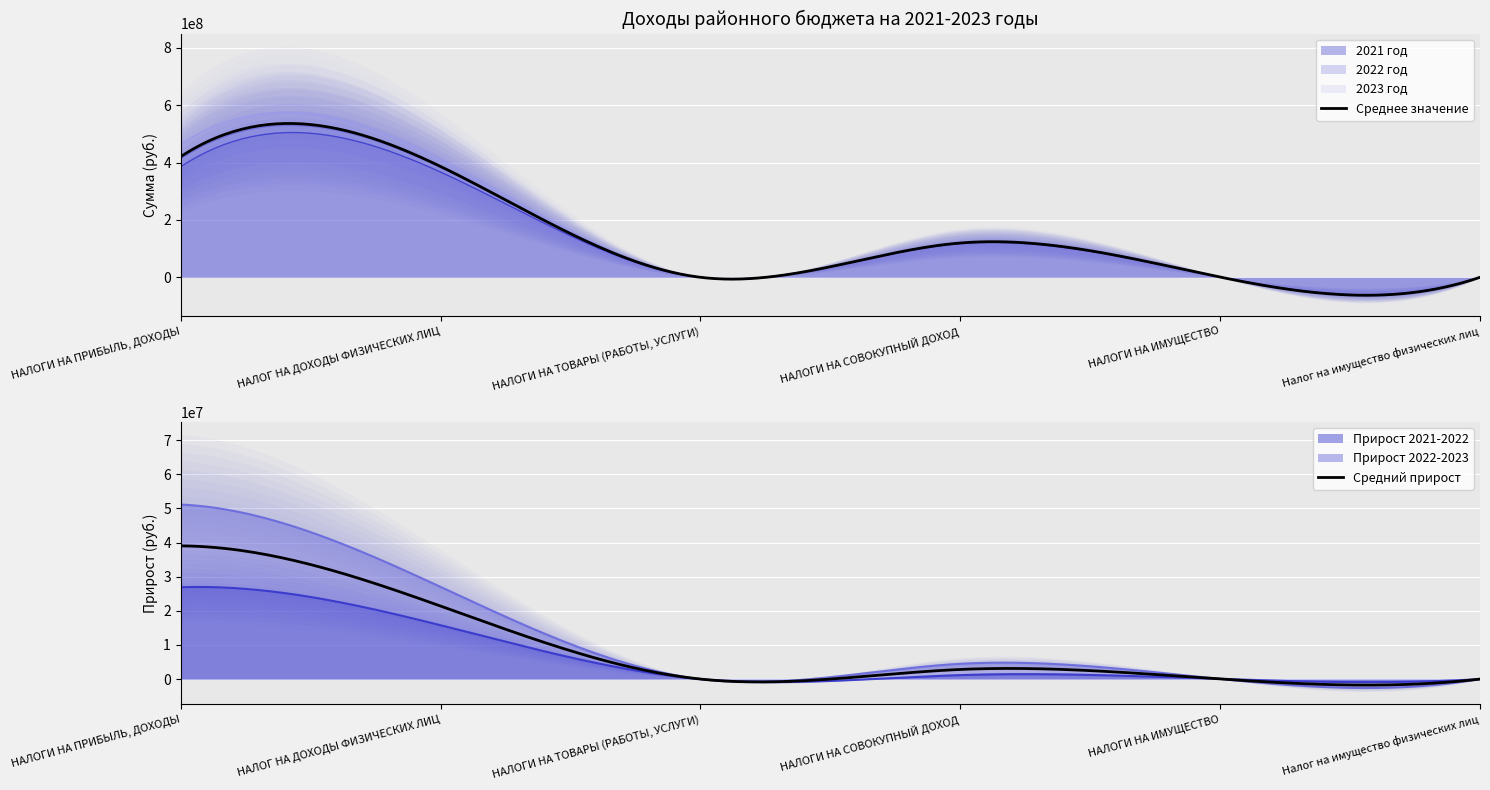

In 2023 год, how many points are lower than both neighbors (excluding endpoints)?

1